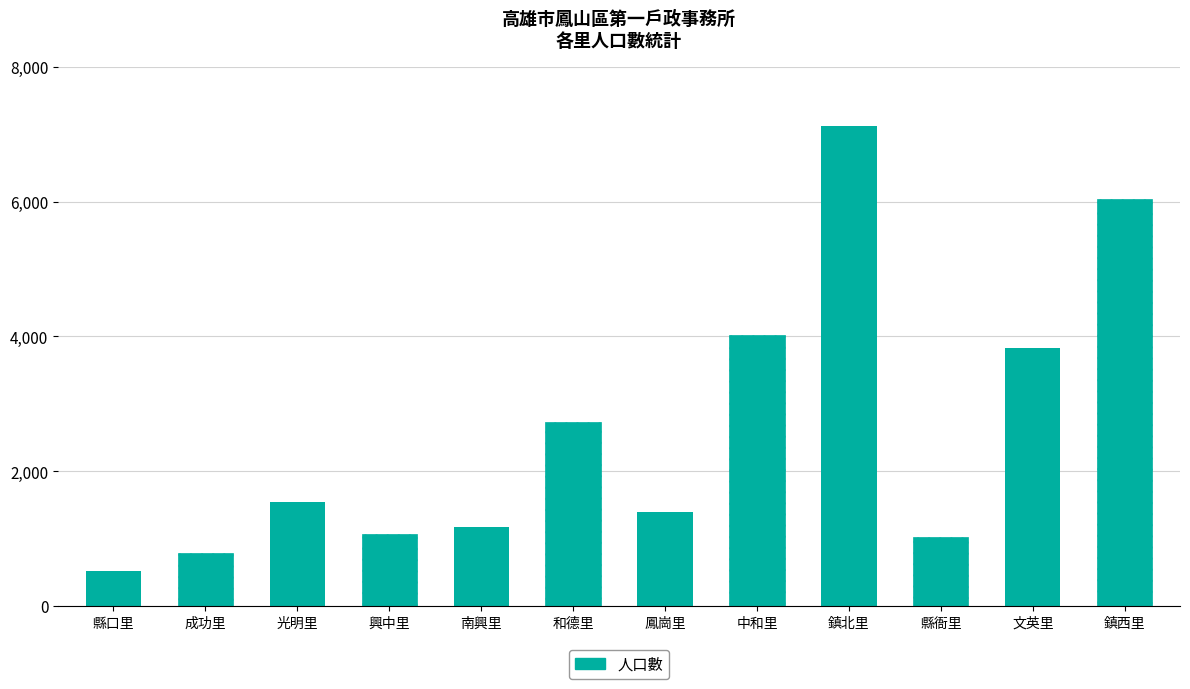

What is the label of the 8th bar from the right?

南興里